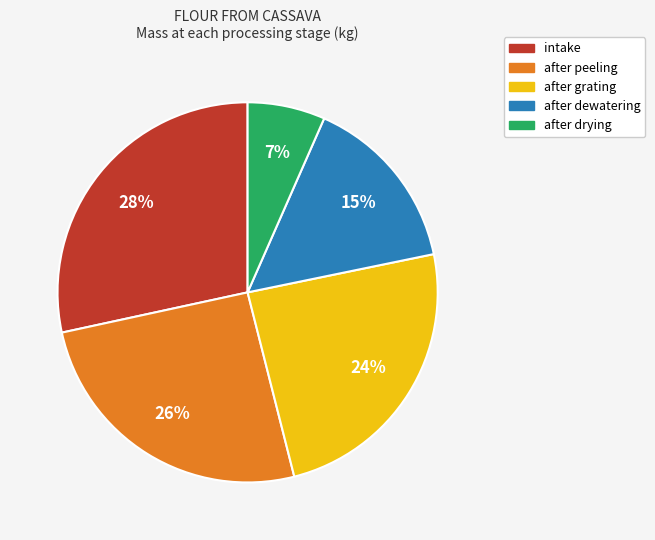

What is the ratio of the value at after peeling to the value at after dewatering?

1.7